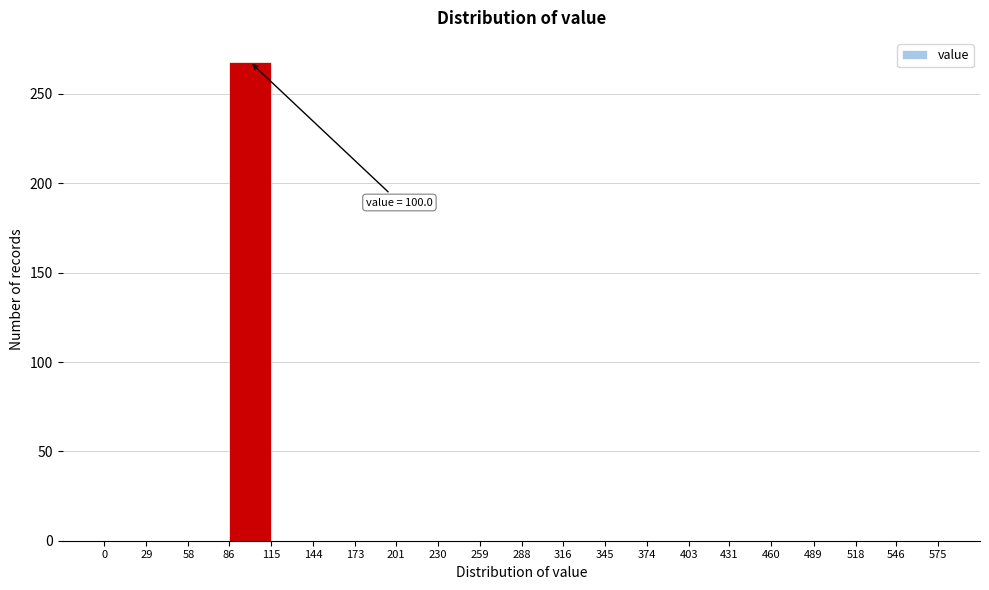

Which range on the x-axis has the tallest bar?

86 to 115